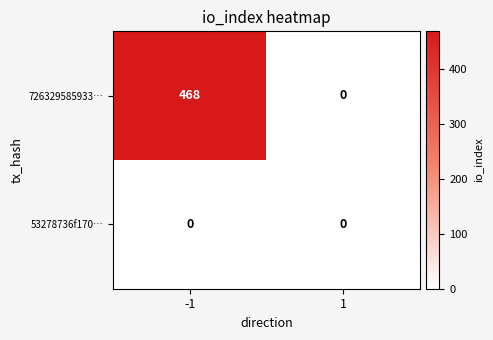

Which series changed the most between -1 and 1?

726329585933…